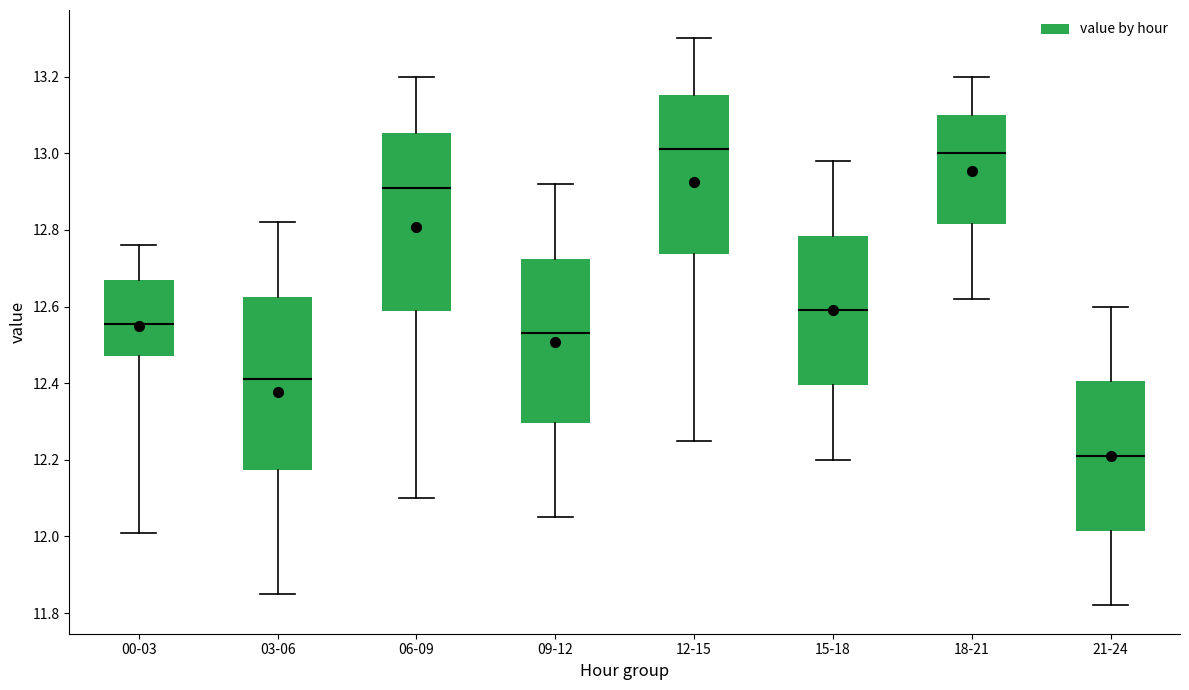

Reading left to right, read every box against the y-axis: the position of its median line, the range the box covers, and the ends of its whiskers. The values are not printed on the chart, so give them approximately, as read against the axis.

00-03: median 12.56, box 12.48 to 12.68, whiskers 12.02 to 12.76
03-06: median 12.42, box 12.18 to 12.62, whiskers 11.86 to 12.82
06-09: median 12.92, box 12.58 to 13.06, whiskers 12.10 to 13.20
09-12: median 12.54, box 12.30 to 12.72, whiskers 12.06 to 12.92
12-15: median 13.02, box 12.74 to 13.16, whiskers 12.26 to 13.30
15-18: median 12.60, box 12.40 to 12.78, whiskers 12.20 to 12.98
18-21: median 13.00, box 12.82 to 13.10, whiskers 12.62 to 13.20
21-24: median 12.22, box 12.02 to 12.40, whiskers 11.82 to 12.60